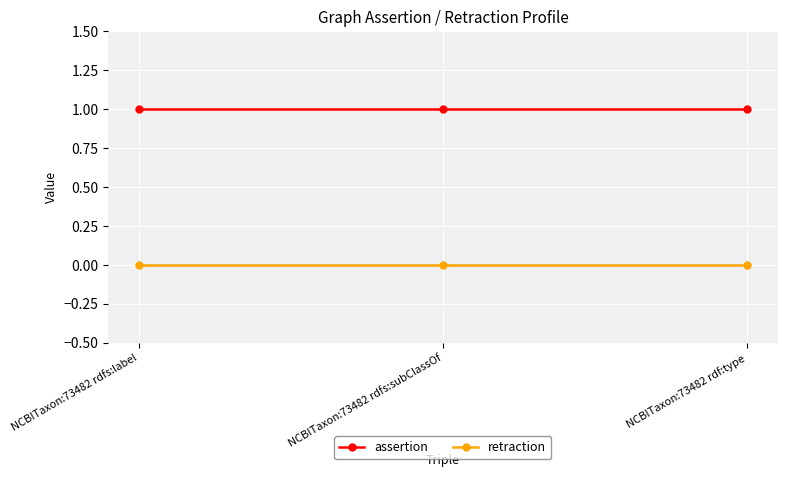

How many lines are shown in the chart?

2